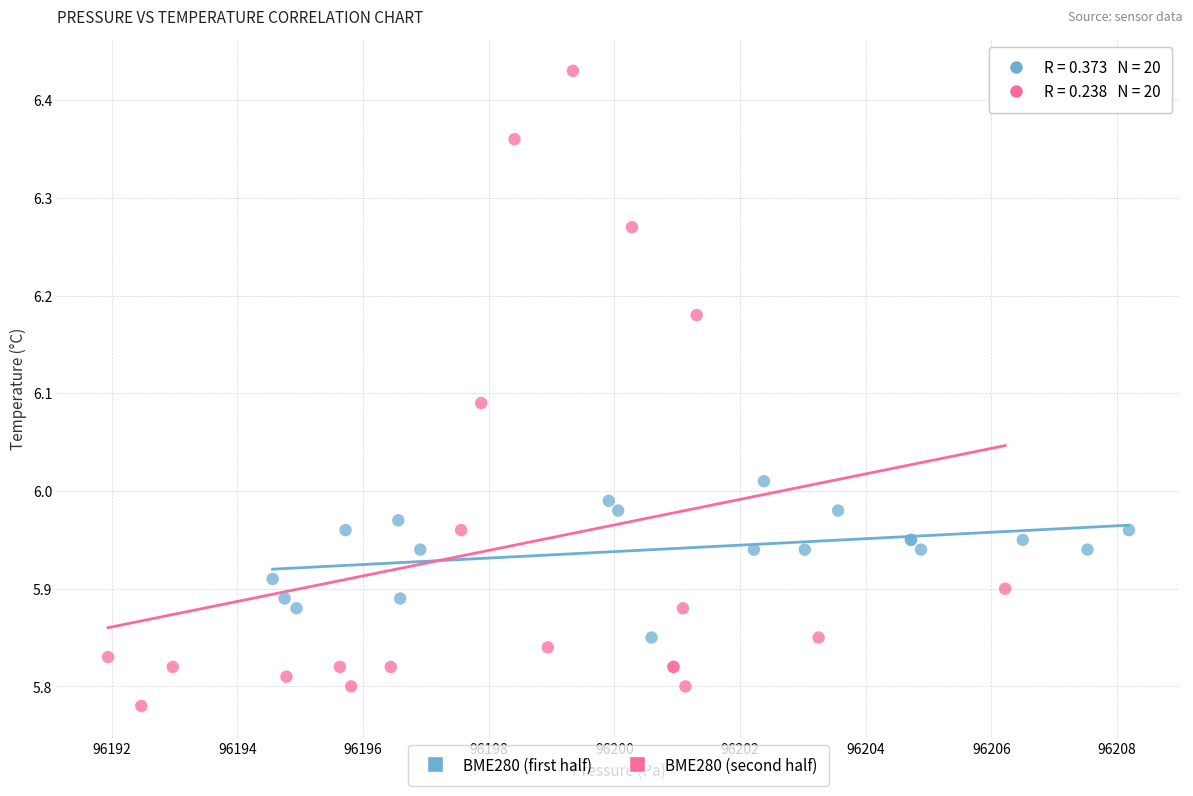

Which series has the widest spread of Y values?

BME280 (second half)